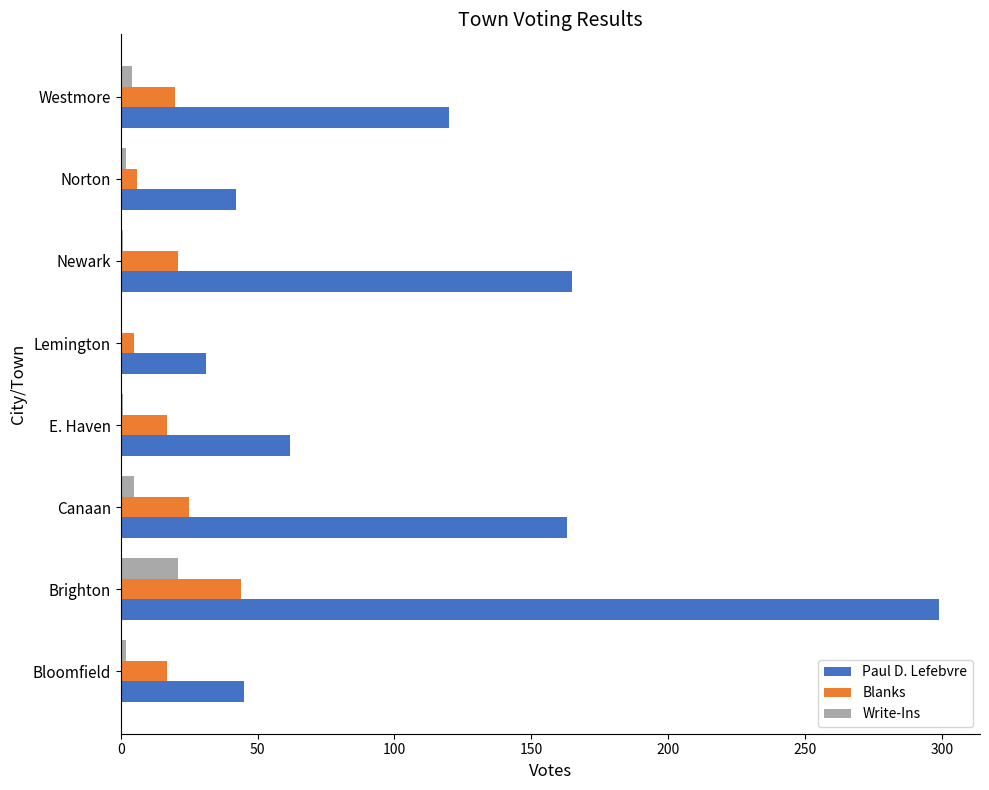

Which series changed the most between E. Haven and Newark?

Paul D. Lefebvre